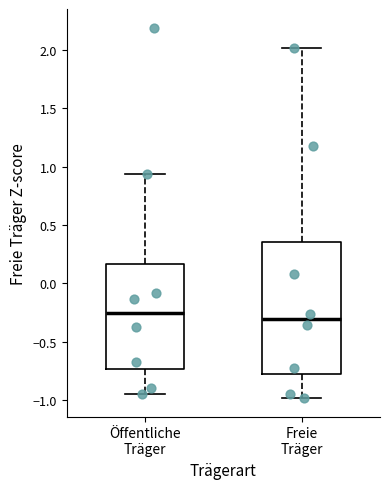

Reading left to right, transcribe this box plot: for each box, give where its median line is, the range the box spans, and where its two whiskers end, as read against the y-axis. The values are not printed on the chart, so give them approximately, as read against the axis.

Öffentliche Träger: median -0.25, box -0.75 to 0.15, whiskers -0.95 to 0.95
Freie Träger: median -0.30, box -0.80 to 0.35, whiskers -1.00 to 2.00